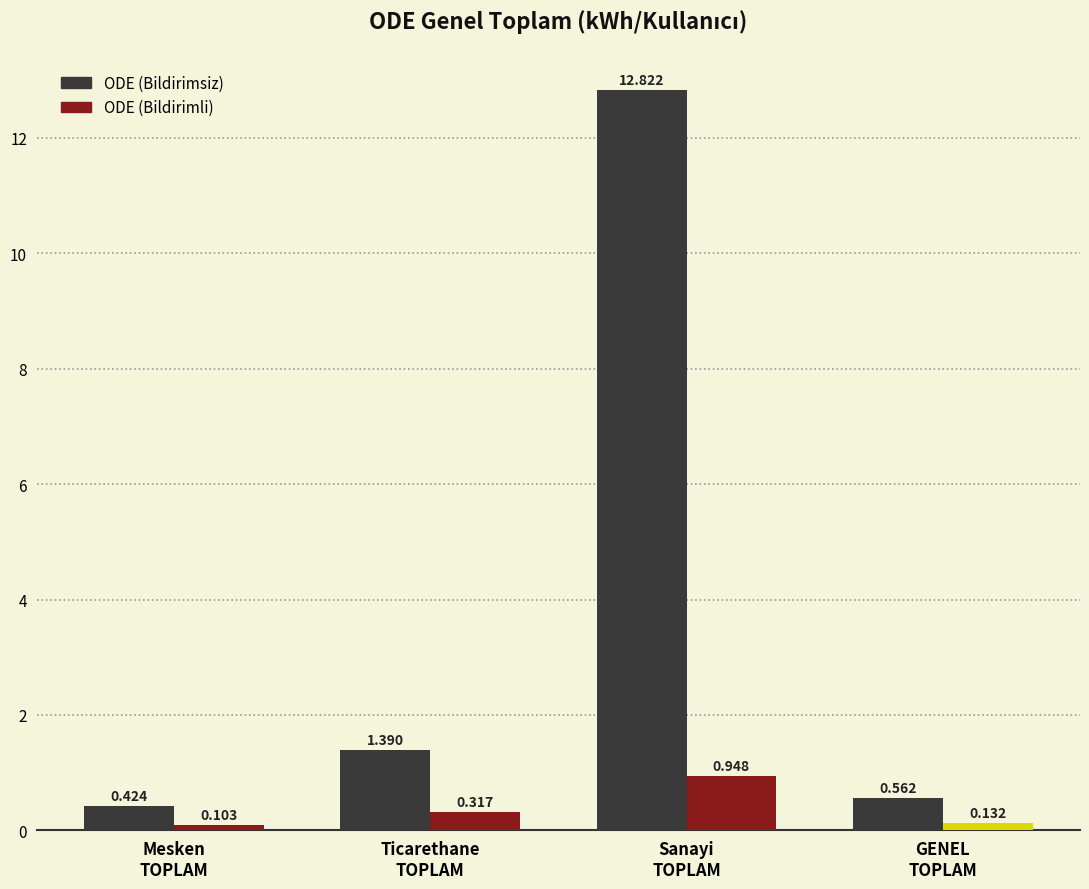

What position from the right is Sanayi
TOPLAM?

2